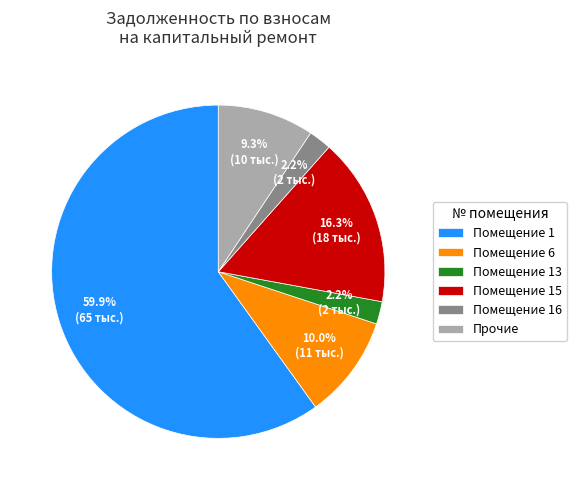

Between Помещение 13 and Помещение 15, which is larger?

Помещение 15